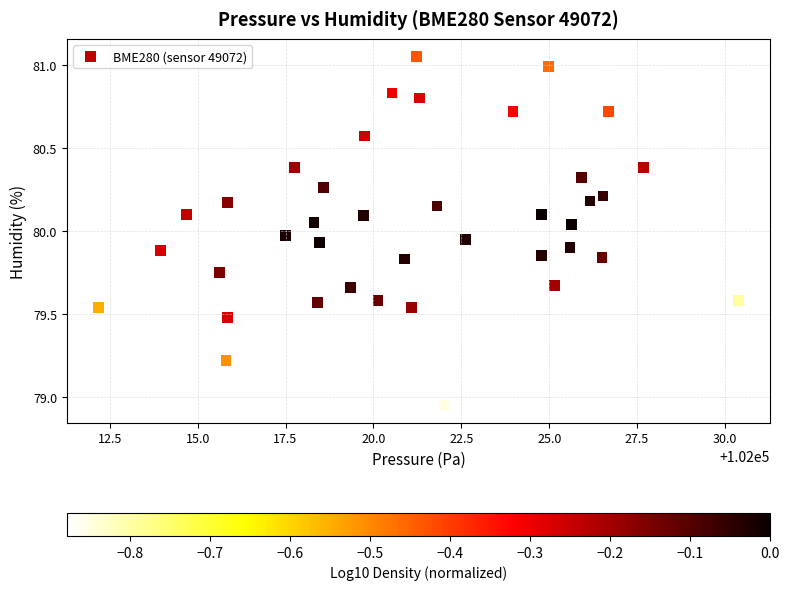

What is the range of X values (max minus min)?

18.2